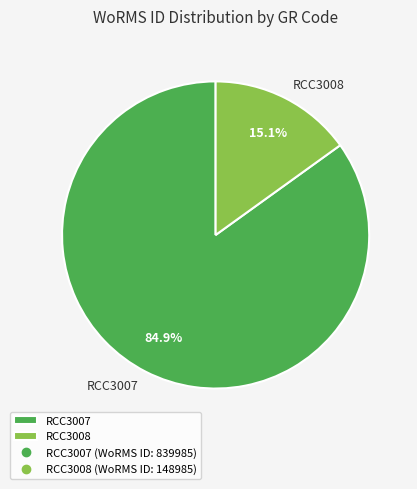

How many slices are in this pie chart?

2